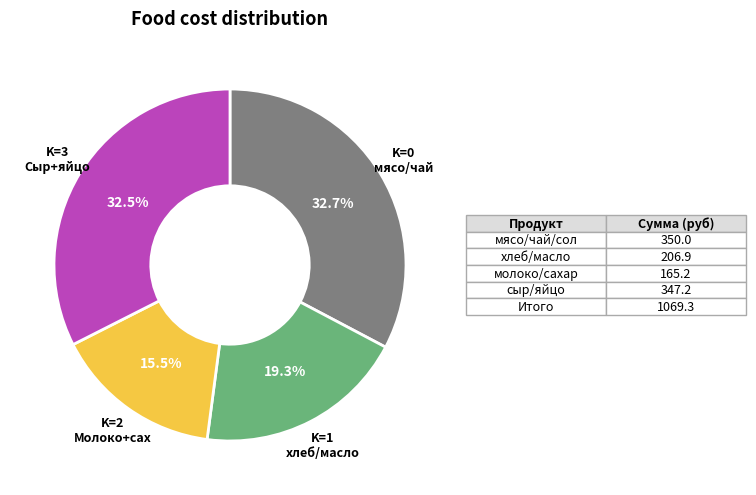

Does any single category account for the majority?

No